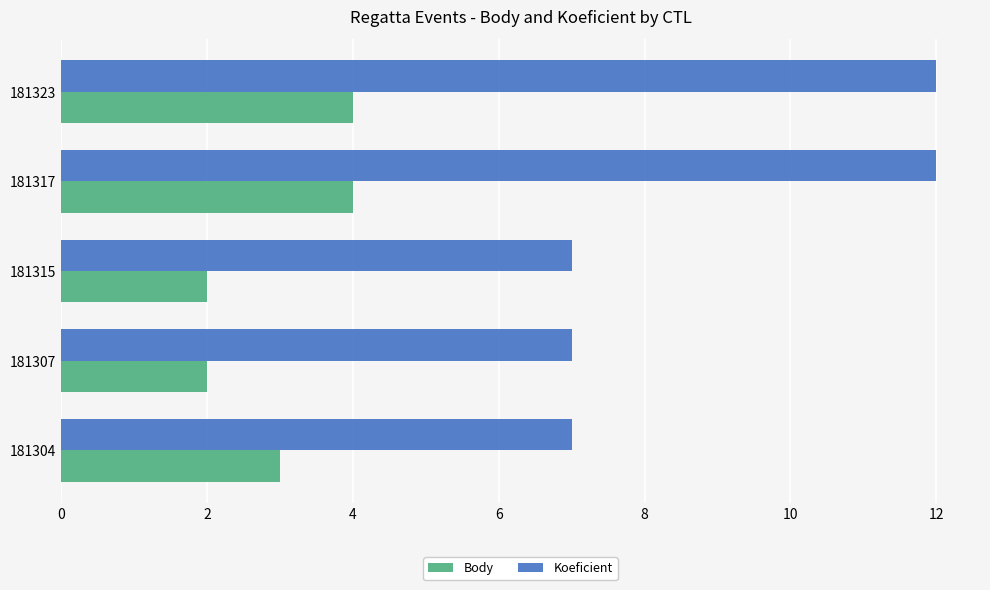

The Koeficient series shows 9 at 181304. True or false?

False